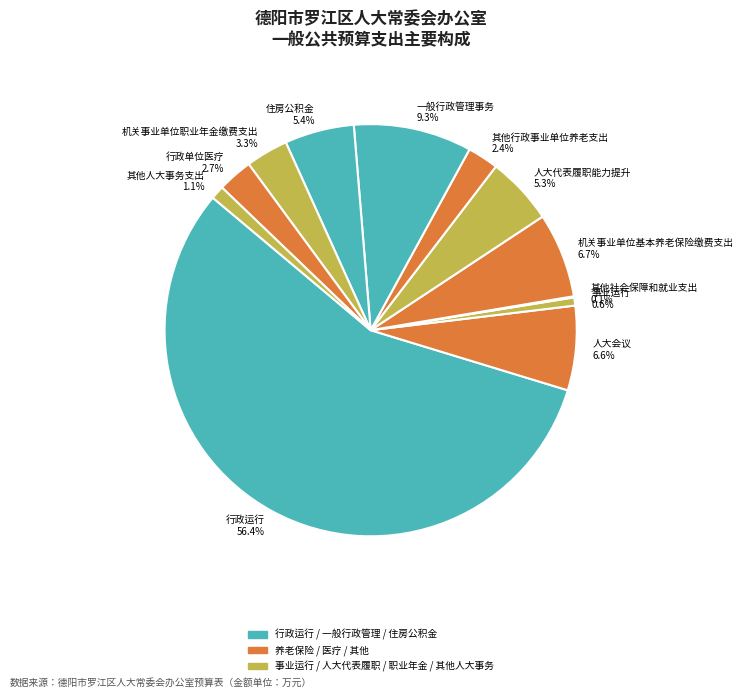

To the nearest percent, what portion does 事业运行 represent?

1%